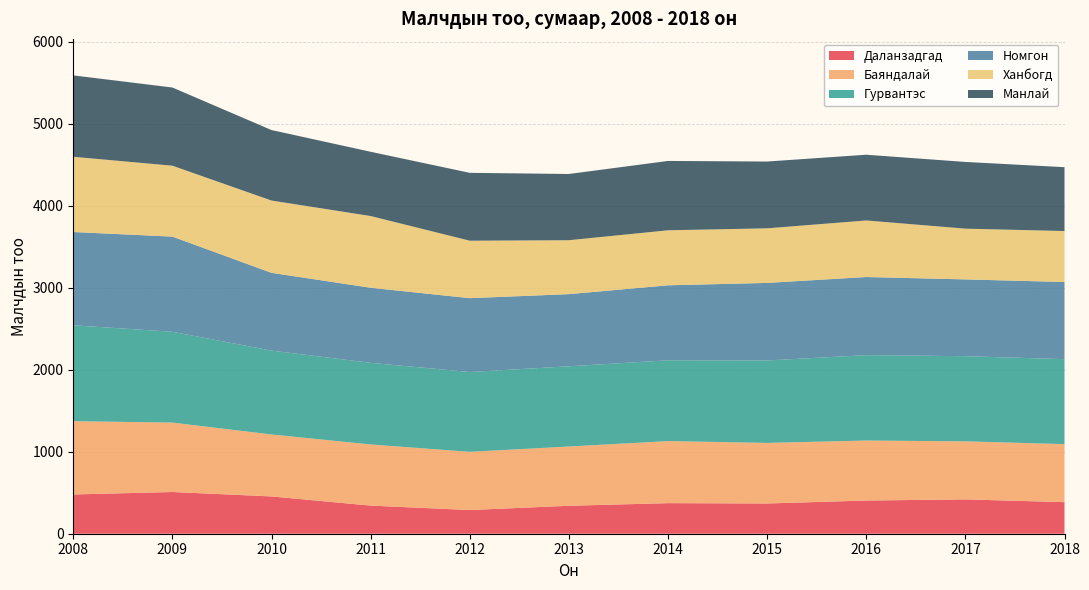

Reading left to right, list all the values displayed in this chart.

Даланзадгад: 479	509	455	343	289	341	373	369	405	419	385
Баяндалай: 894	847	756	746	710	723	757	739	732	708	708
Гурвантэс: 1170	1108	1023	996	974	979	986	1006	1042	1039	1037
Номгон: 1138	1161	949	916	901	880	915	946	953	937	941
Ханбогд: 918	865	882	875	701	658	671	666	690	619	622
Манлай: 993	954	860	784	828	808	846	815	802	814	779